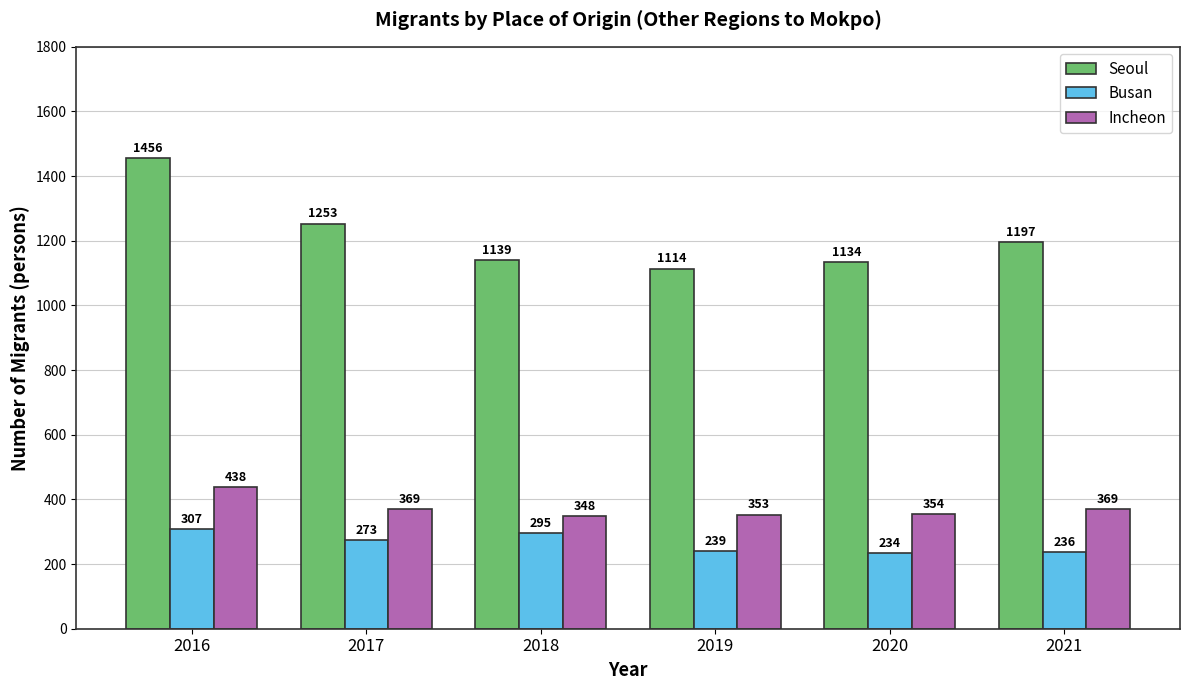

What is the sum of the Busan values at 2020 and 2017?

507